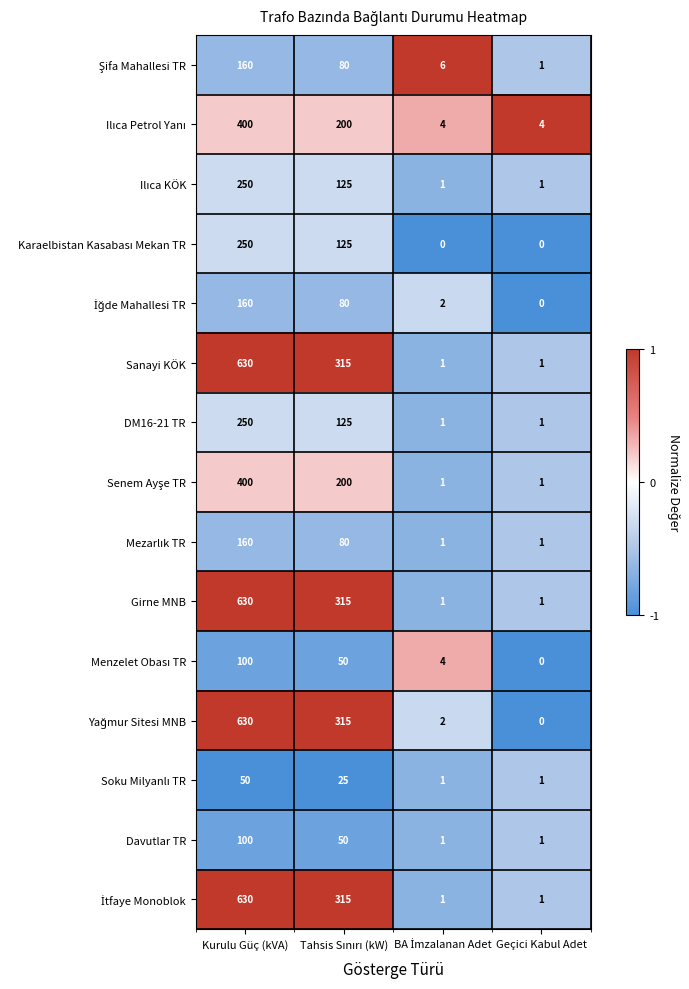

How many DM16-21 TR values are between 1 and 250?

4